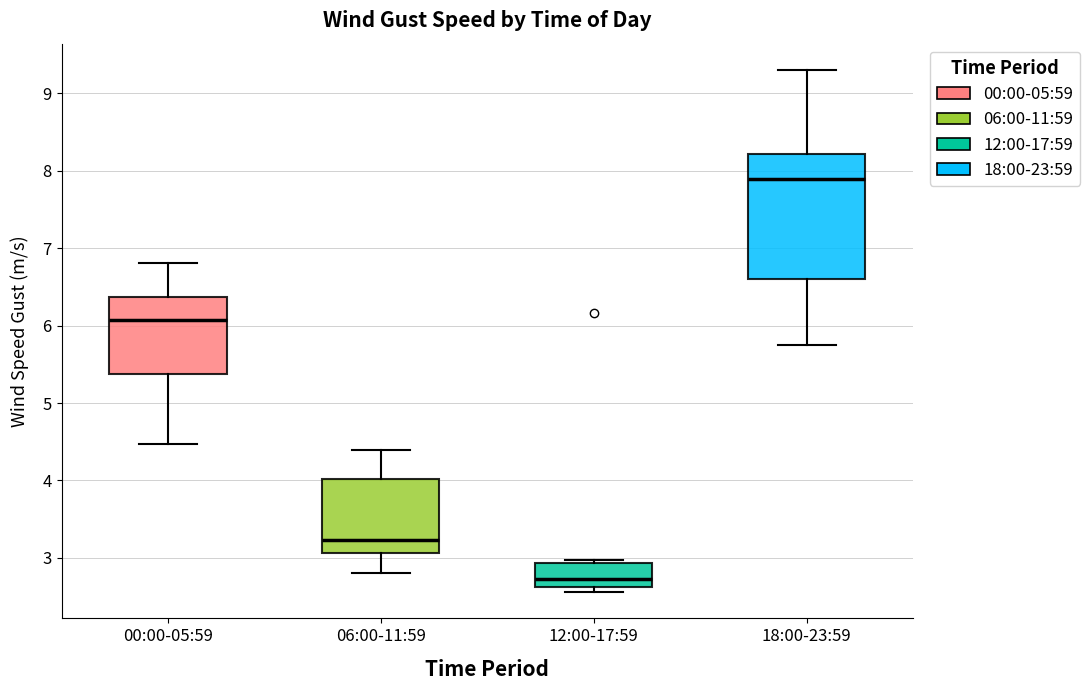

Which box's median line is the lowest?

12:00-17:59